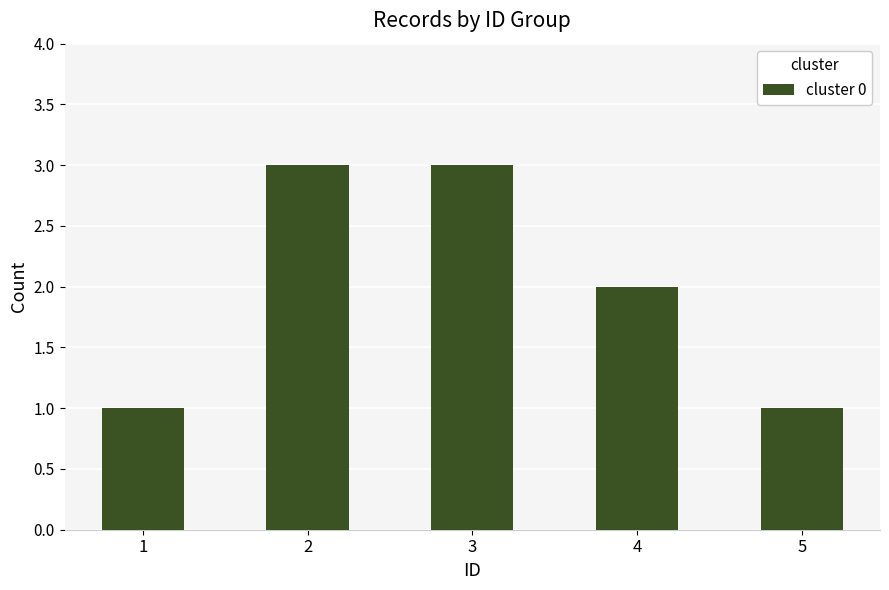

Where does the data first go above 2?

2